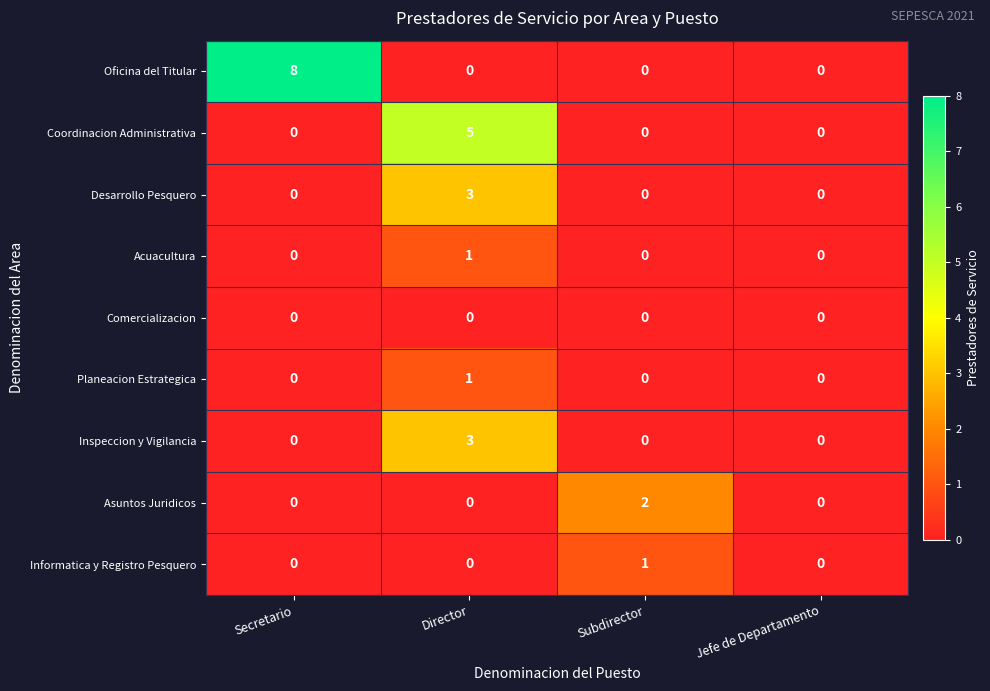

What is the total value across all series at Director?

13